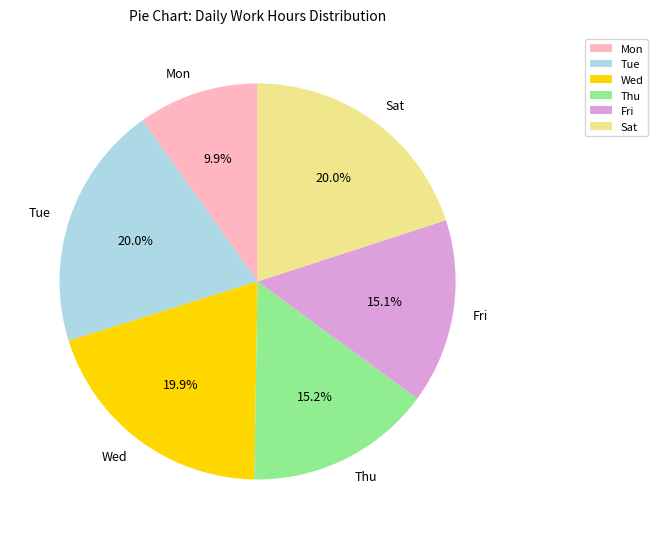

To the nearest percent, what is the average slice percentage?

17%